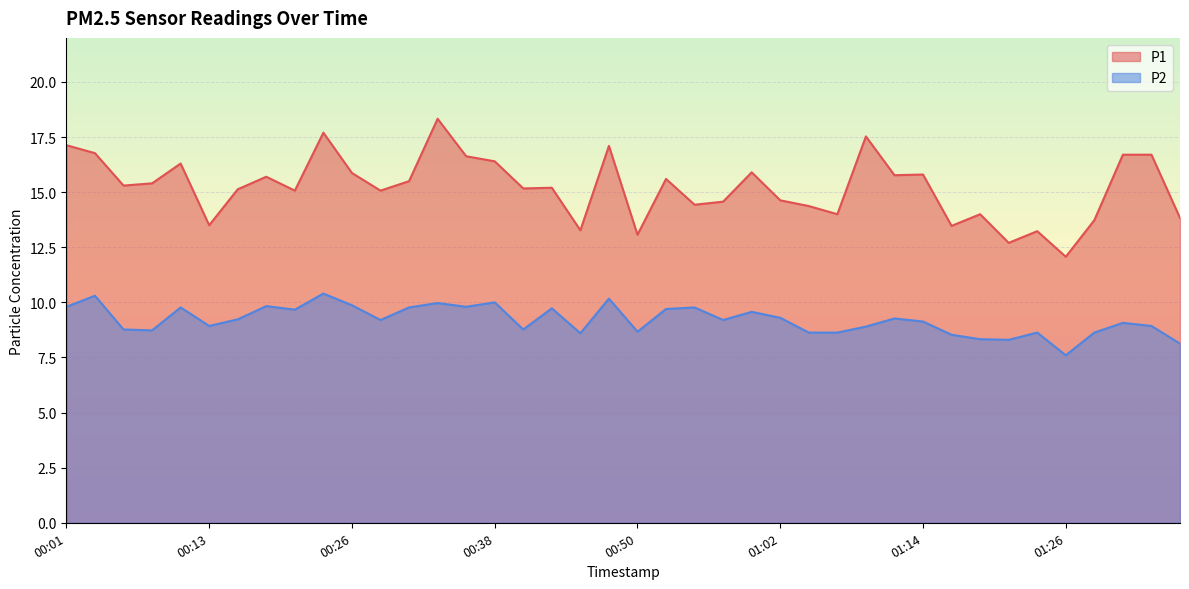

Reading left to right, transcribe all the data shown in this chart.

P1: 00:01=17.1	00:03=16.8	00:06=15.3	00:08=15.4	00:11=16.3	00:13=13.5	00:16=15.1	00:18=15.7	00:21=15.1	00:23=17.7	00:26=15.9	00:28=15.1	00:30=15.5	00:33=18.3	00:35=16.6	00:38=16.4	00:40=15.2	00:43=15.2	00:45=13.3	00:48=17.1	00:50=13.1	00:52=15.6	00:55=14.4	00:57=14.6	01:00=15.9	01:02=14.6	01:05=14.4	01:07=14.0	01:09=17.5	01:12=15.8	01:14=15.8	01:17=13.5	01:19=14.0	01:22=12.7	01:24=13.2	01:26=12.1	01:29=13.7	01:31=16.7	01:34=16.7	01:36=13.8
P2: 00:01=9.8	00:03=10.3	00:06=8.8	00:08=8.7	00:11=9.8	00:13=8.9	00:16=9.2	00:18=9.8	00:21=9.7	00:23=10.4	00:26=9.9	00:28=9.2	00:30=9.8	00:33=10.0	00:35=9.8	00:38=10.0	00:40=8.8	00:43=9.7	00:45=8.6	00:48=10.2	00:50=8.7	00:52=9.7	00:55=9.8	00:57=9.2	01:00=9.6	01:02=9.3	01:05=8.6	01:07=8.6	01:09=8.9	01:12=9.3	01:14=9.1	01:17=8.5	01:19=8.3	01:22=8.3	01:24=8.6	01:26=7.6	01:29=8.6	01:31=9.1	01:34=8.9	01:36=8.1